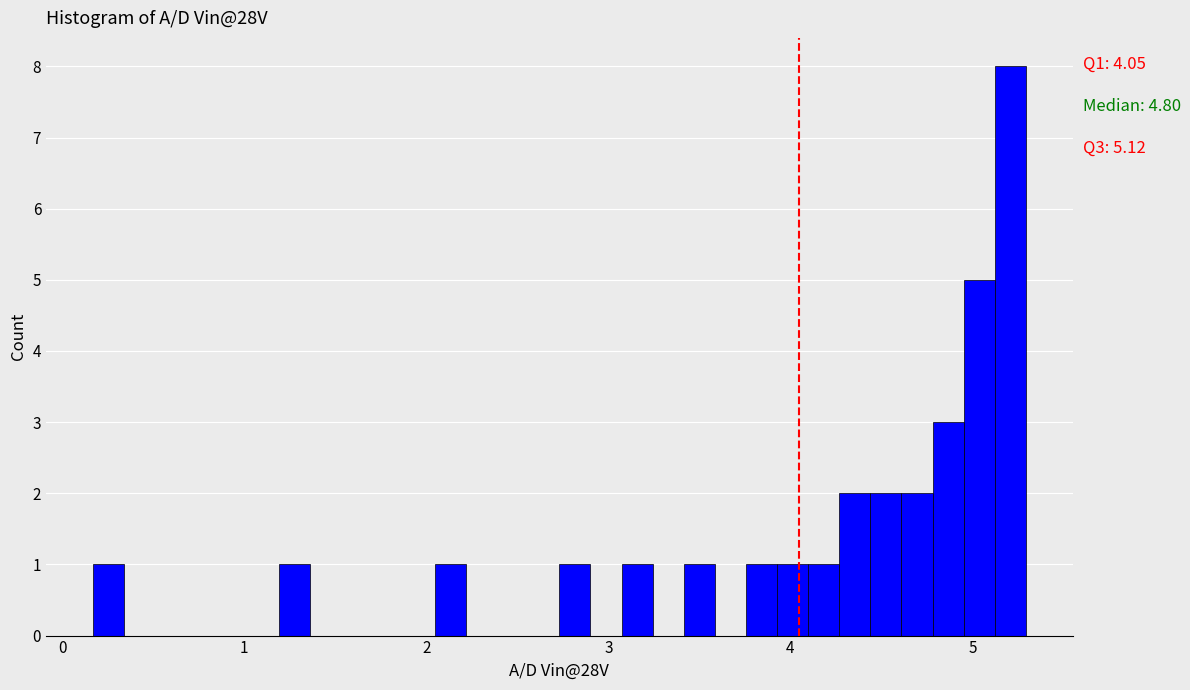

Around what value on the x-axis is the tallest bar? Give the approximate position of its centre, as read against the axis.

5.2